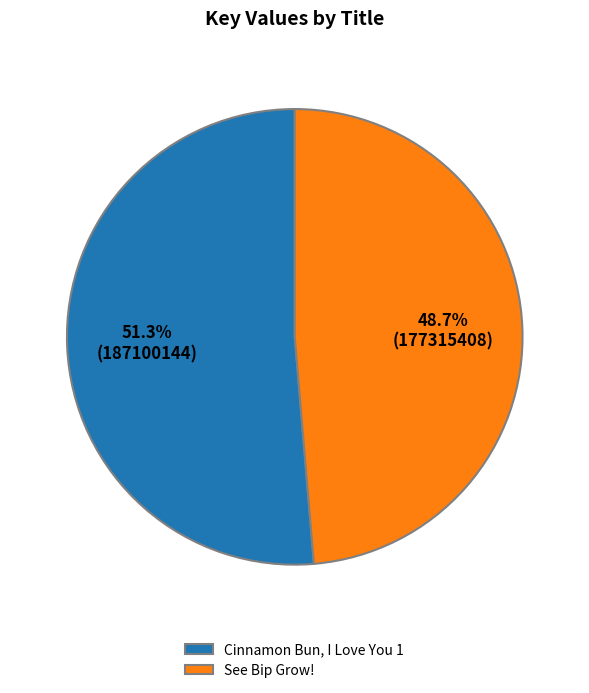

Is it true that See Bip Grow! is 49% of the pie?

True